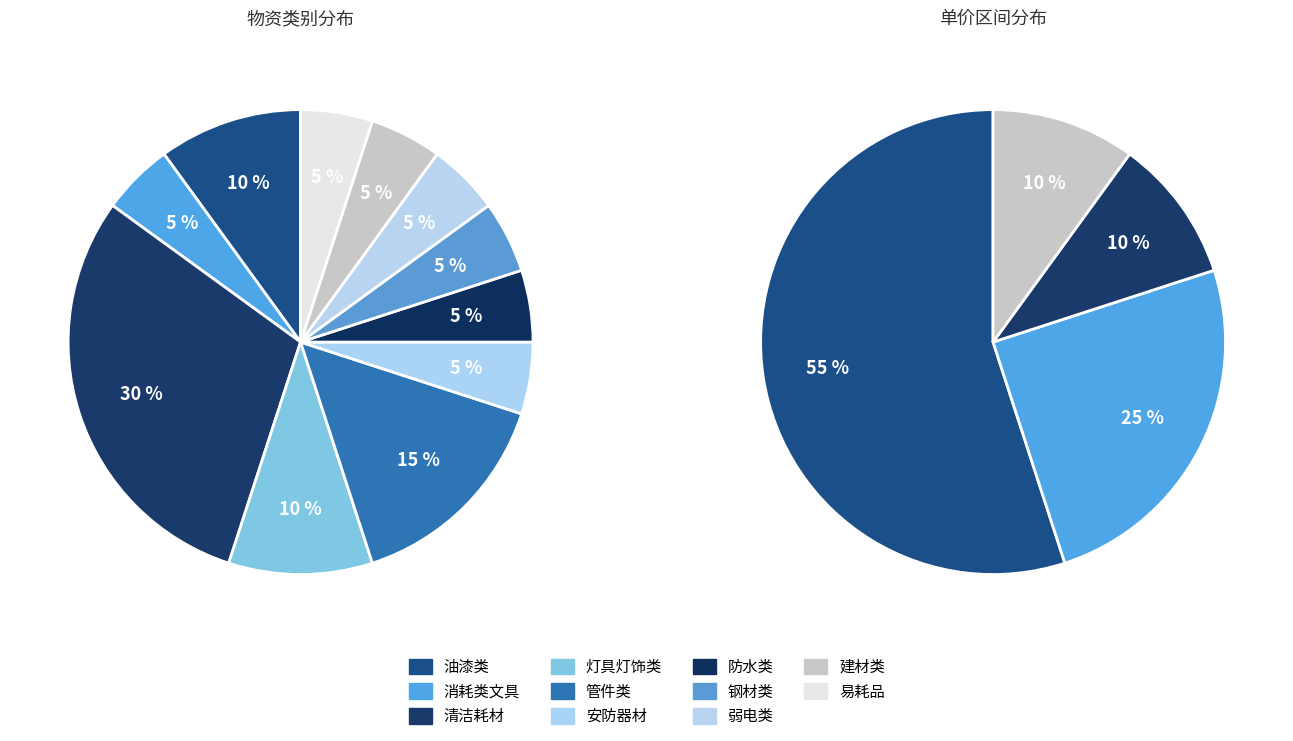

Does 灯具灯饰类 represent more than half of the total?

No